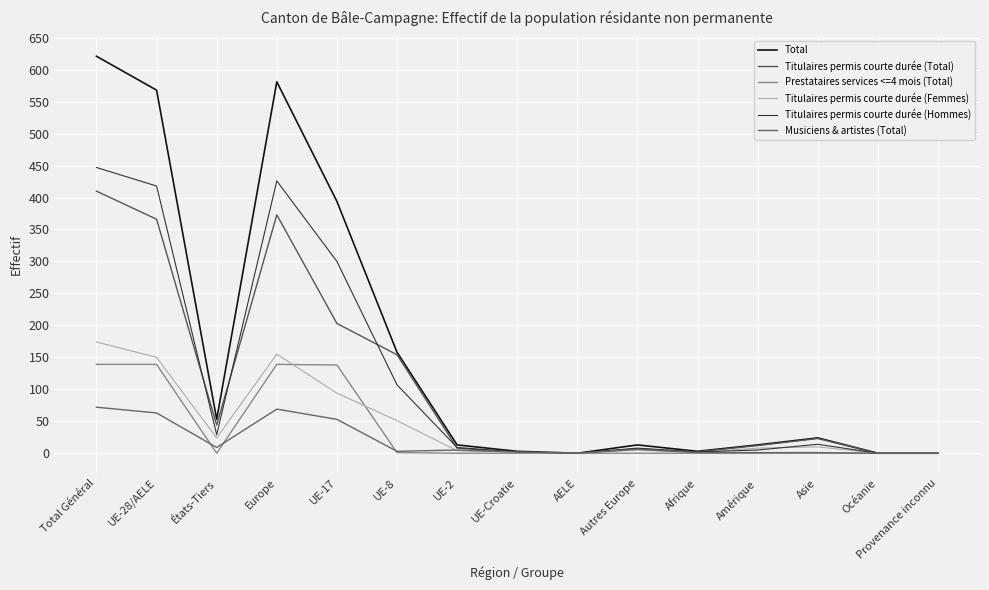

Which series has the widest spread of values?

Total